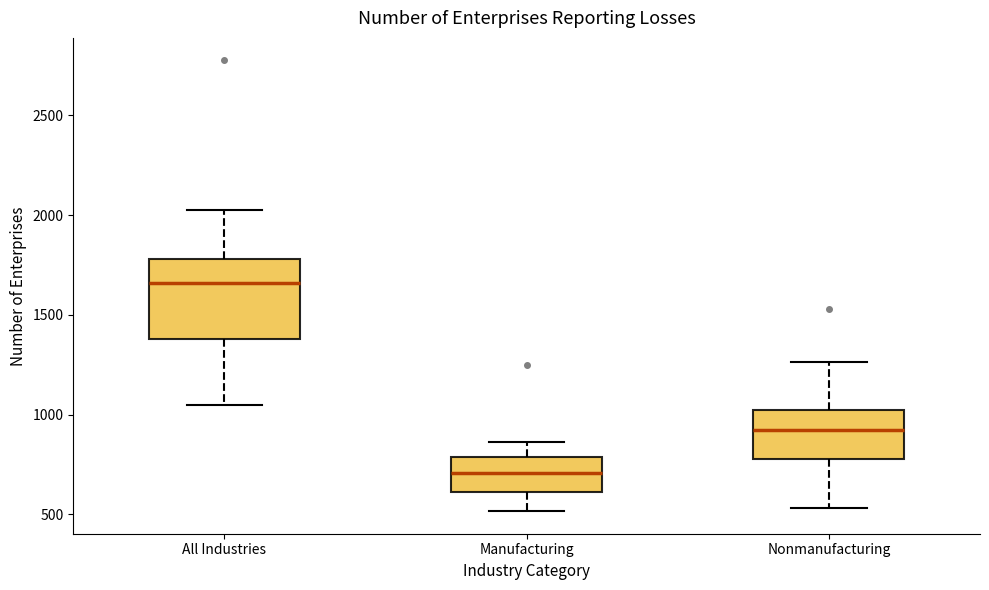

Where does the median line of the box for All Industries sit on the y-axis? The values are not printed on the chart, so give them approximately, as read against the axis.

1650